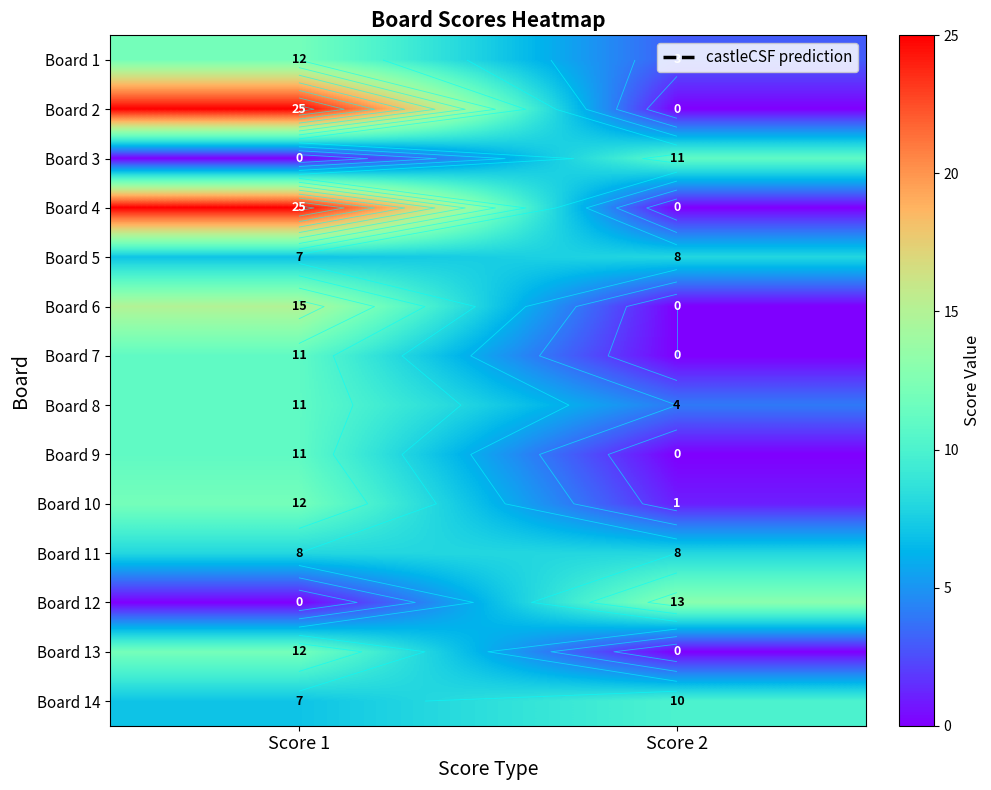

The Board 14 series shows 10 at Score 2. True or false?

True